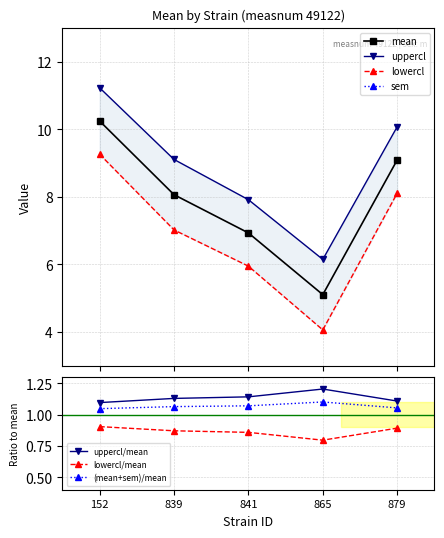

True or false: lowercl and sem intersect in this chart.

False